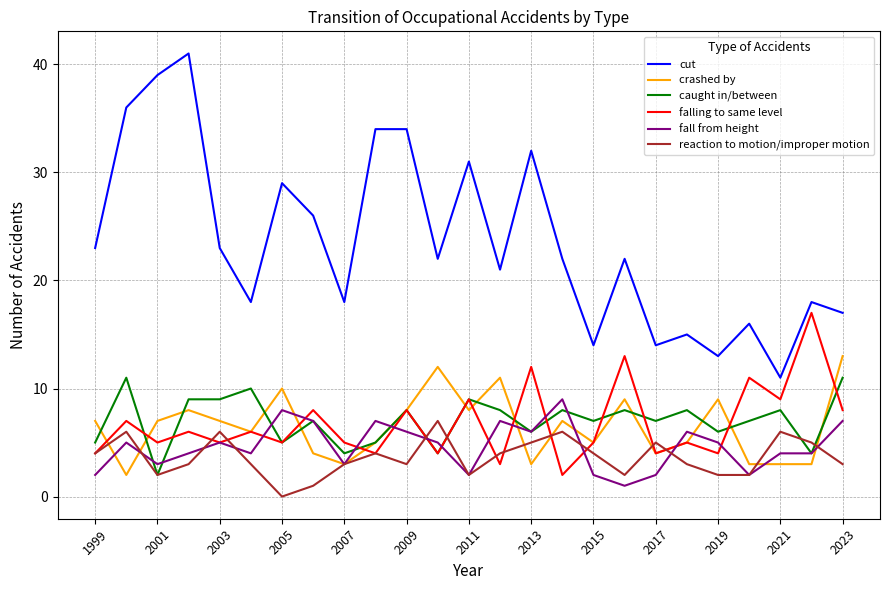

What is the greatest value displayed?

41